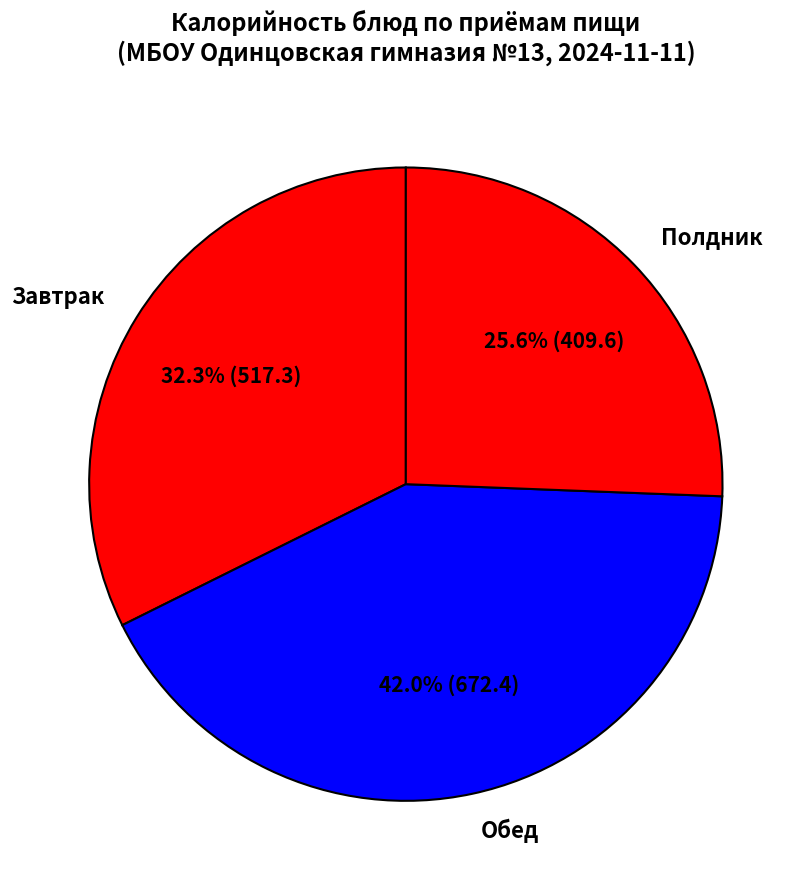

Which slice is the smallest?

Полдник